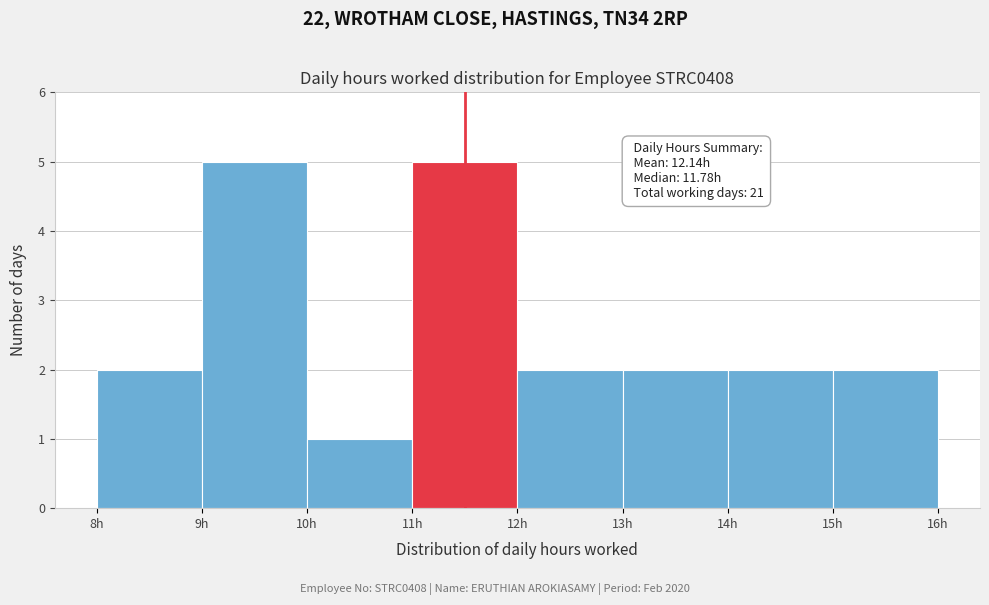

Reading left to right, list all the values displayed in this chart.

8h=2	9h=5	10h=1	11h=5	12h=2	13h=2	14h=2	15h=2